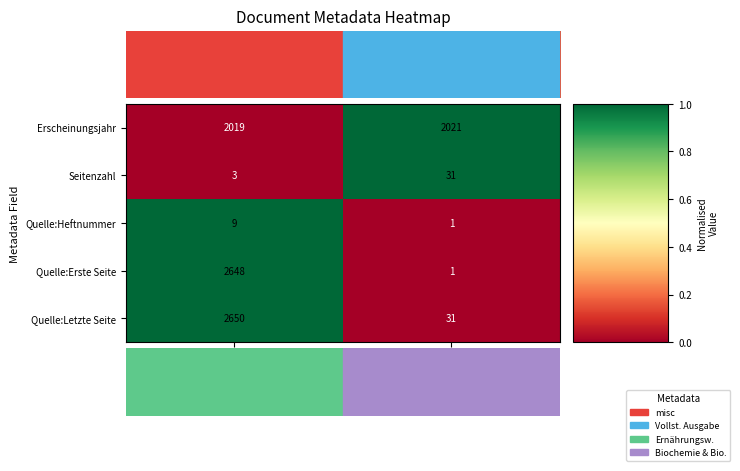

Which series has the largest total across all categories?

Erscheinungsjahr